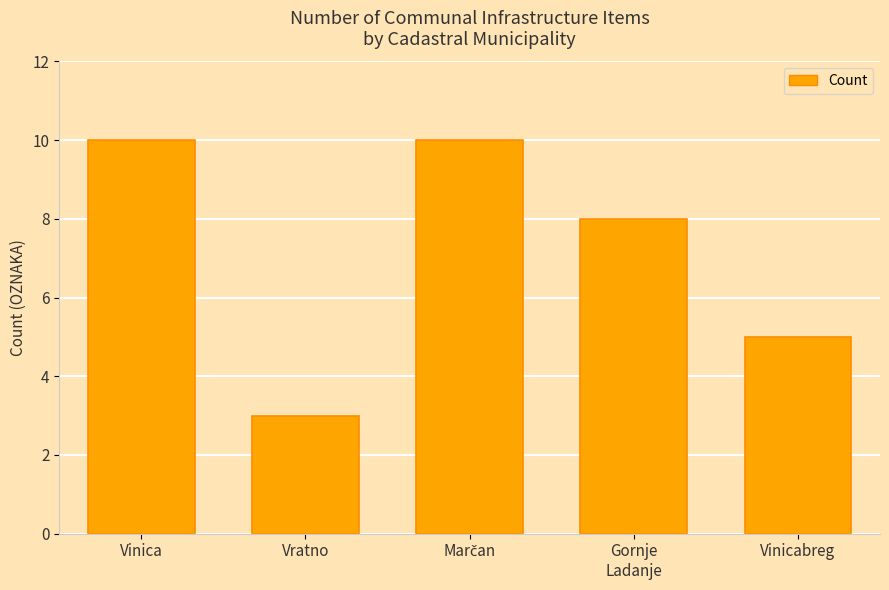

What is the difference between the maximum and minimum values?

7